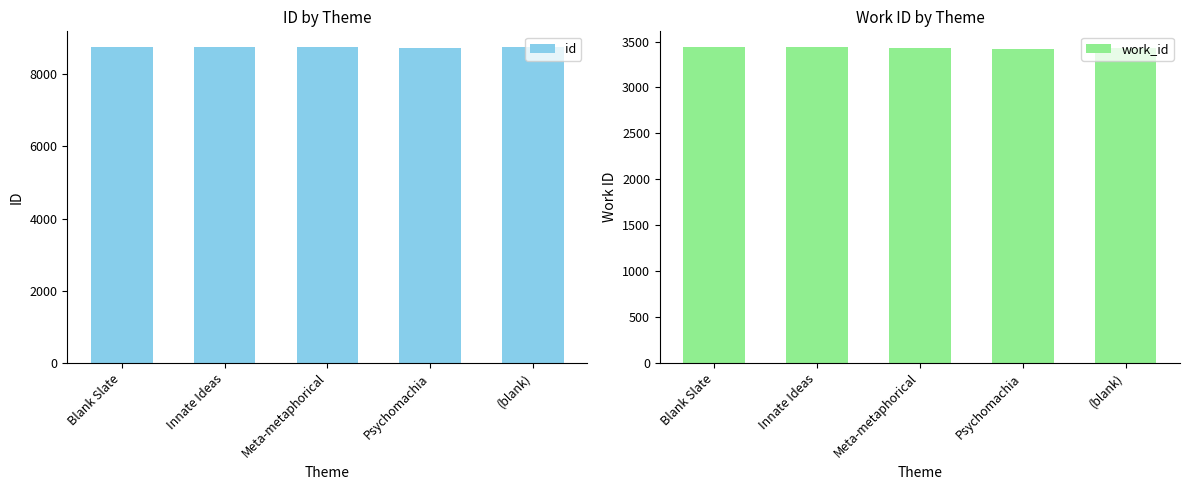

What position from the right is (blank)?

1